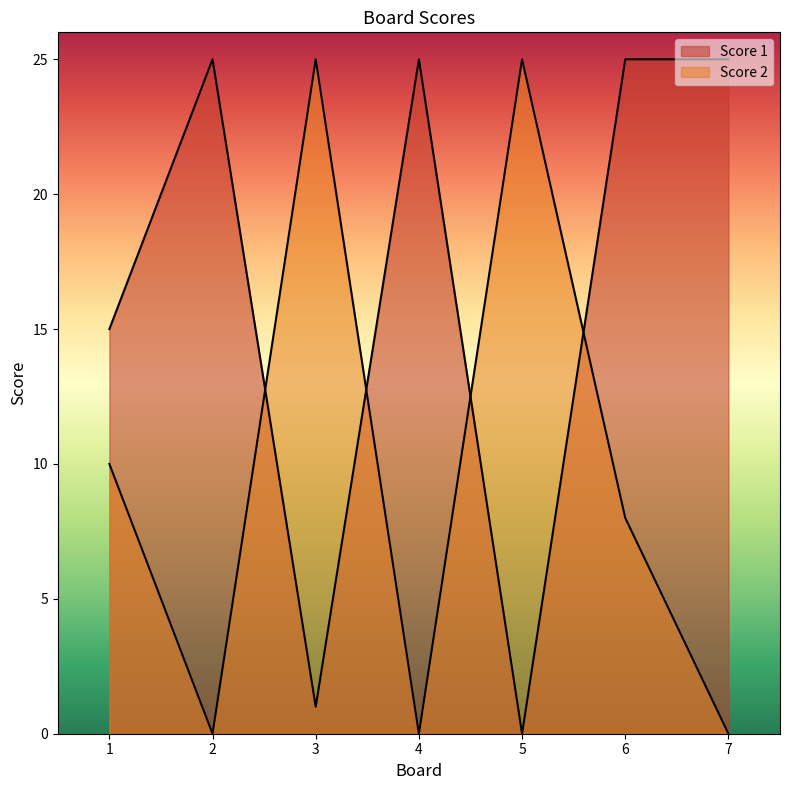

Reading left to right, extract all data points from this chart.

Score 1: 1=15	2=25	3=1	4=25	5=0	6=25	7=25
Score 2: 1=10	2=0	3=25	4=0	5=25	6=8	7=0